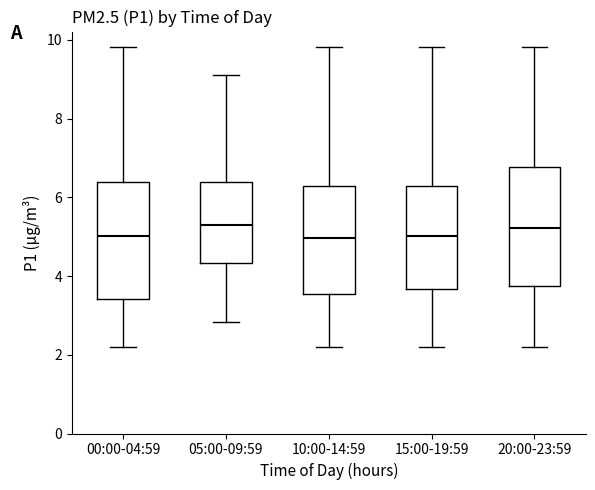

Where does the lower whisker of the box for 10:00-14:59 end on the y-axis? The values are not printed on the chart, so give them approximately, as read against the axis.

2.2